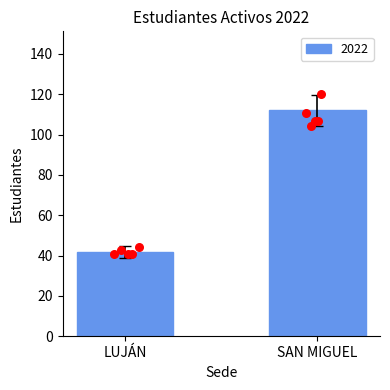

Between SAN MIGUEL and LUJÁN, which is larger?

SAN MIGUEL